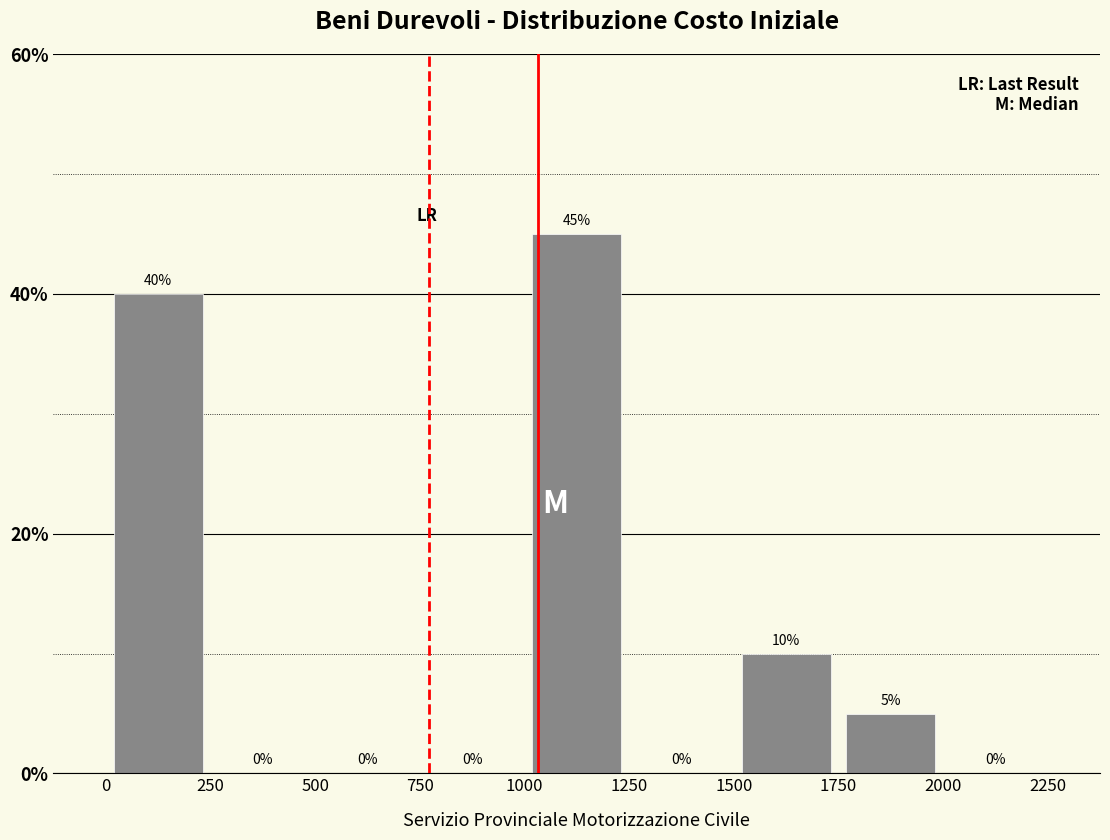

Reading left to right, transcribe this chart: for each bar, give the range it covers on the x-axis and its height.

0 to 250: 40
250 to 500: 0
500 to 750: 0
750 to 1000: 0
1000 to 1250: 45
1250 to 1500: 0
1500 to 1750: 10
1750 to 2000: 5
2000 to 2250: 0